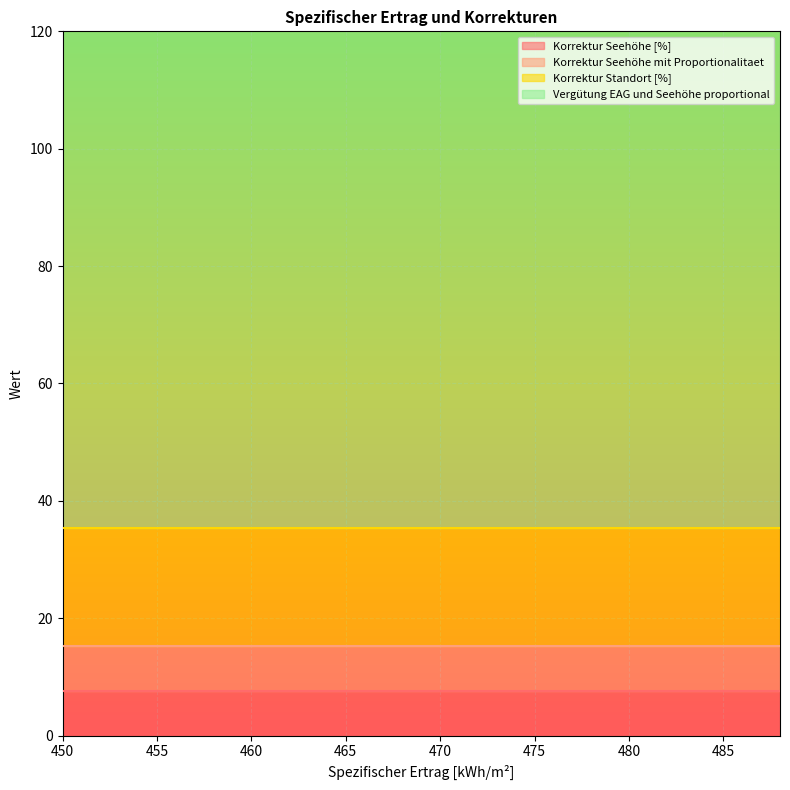

How many lines are shown in the chart?

4